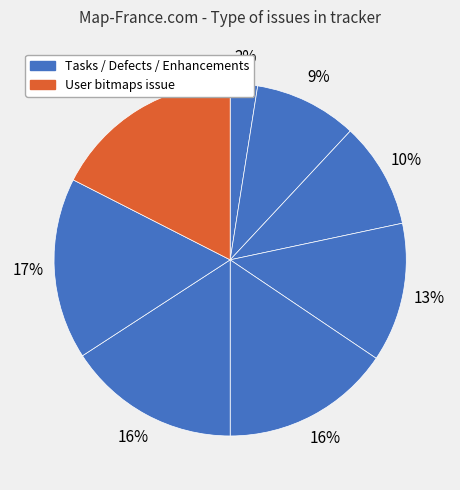

Count the number of slices in the pie.

8